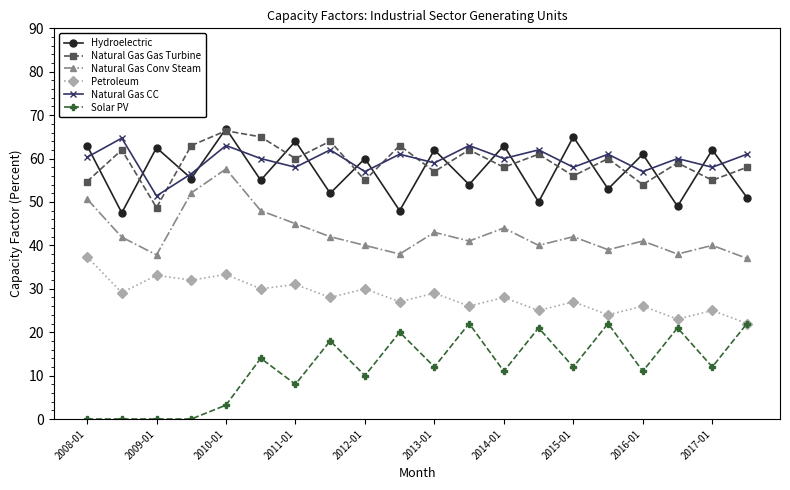

What is the greatest value displayed?

66.9